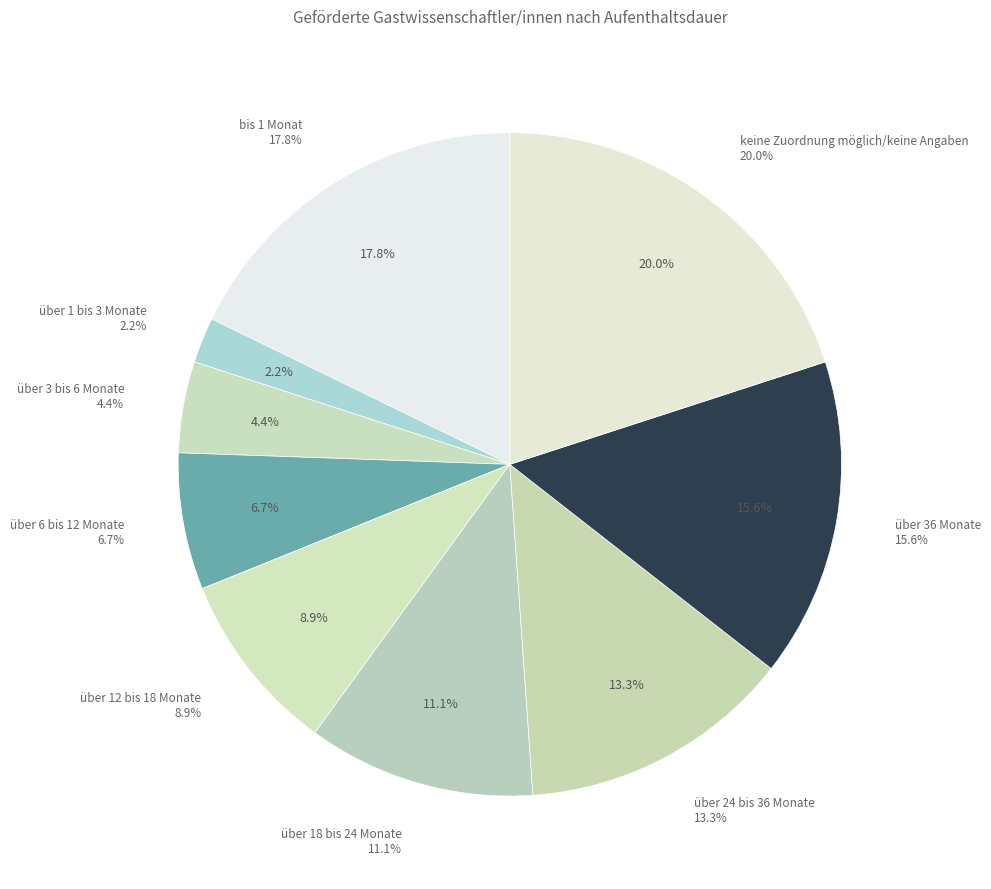

Which category has the smallest portion of the pie?

über 1 bis 3 Monate